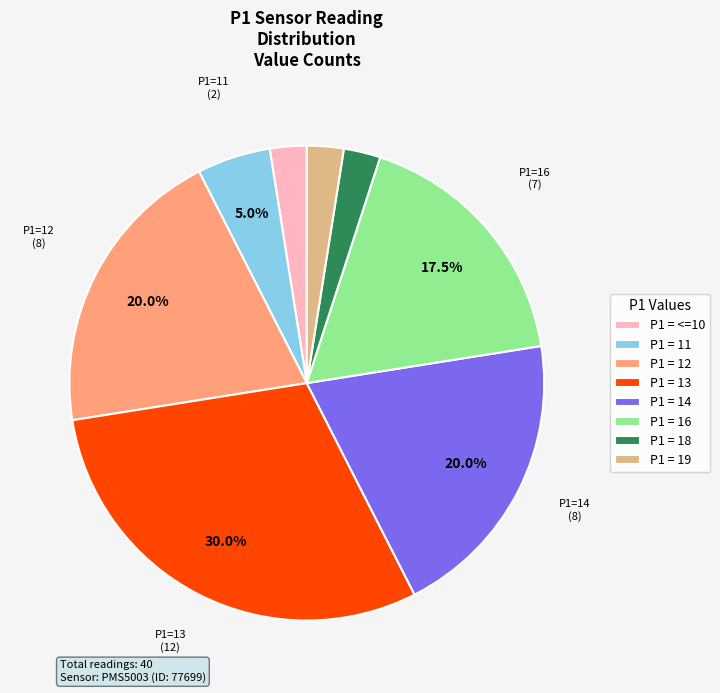

What is the ratio of the value at P1 = 13 to the value at P1 = 12?

1.5